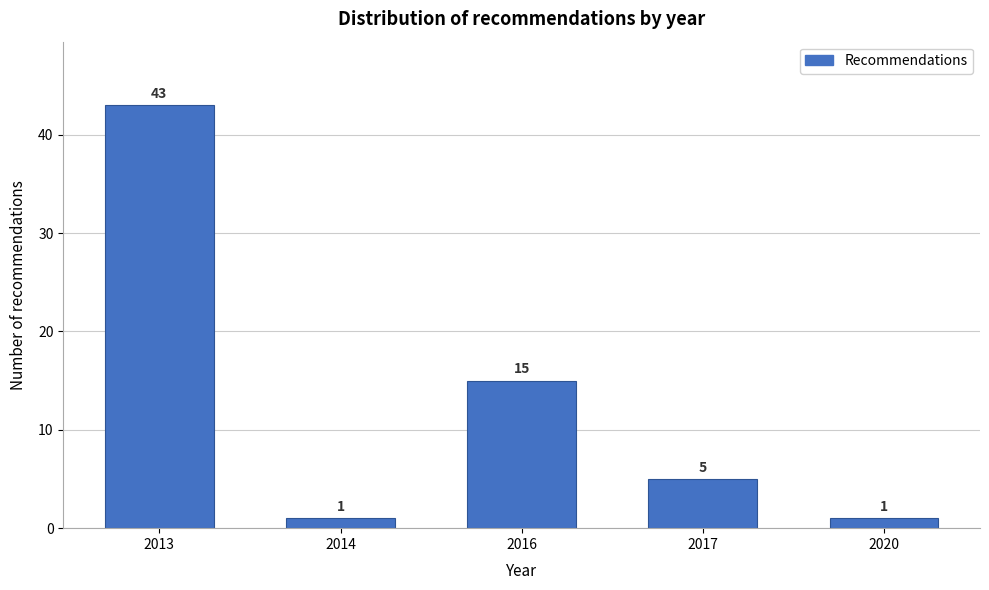

Reading left to right, transcribe all the data shown in this chart.

43	1	15	5	1